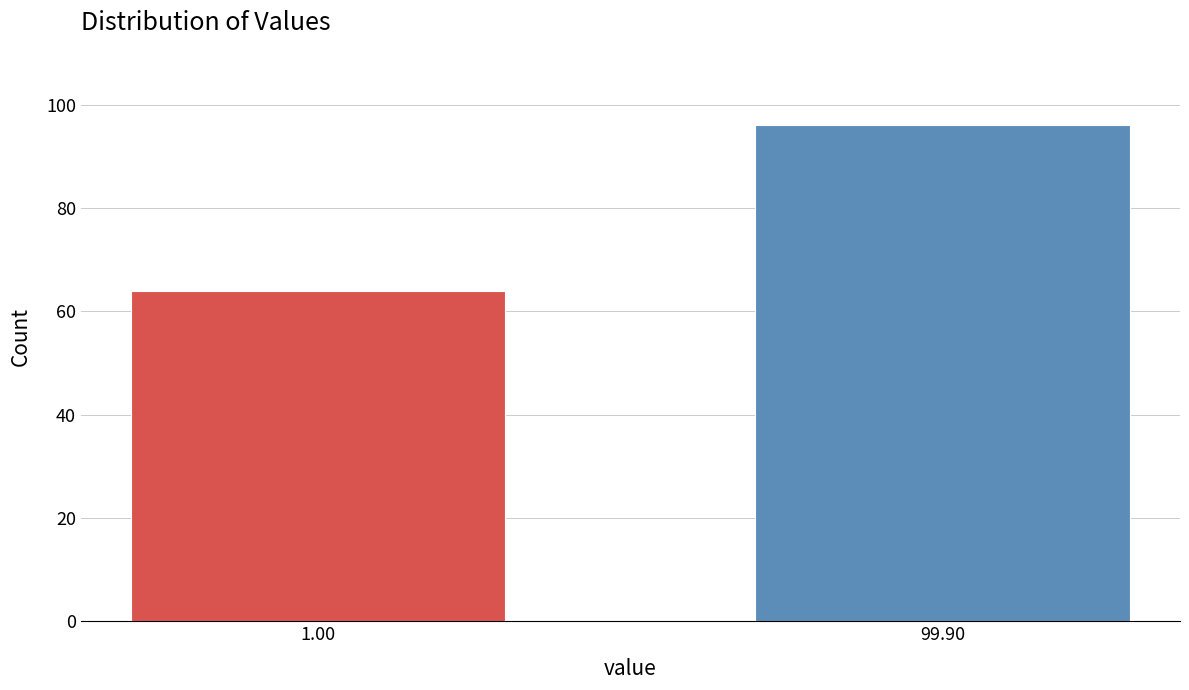

Reading right to left, list all the values displayed in this chart.

99.90=96	1.00=64